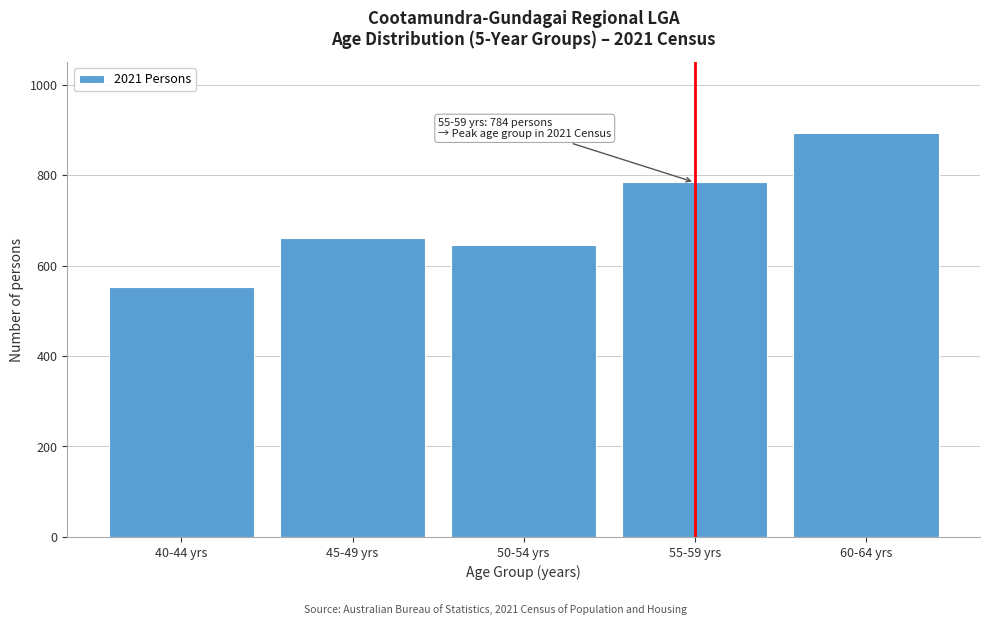

Reading left to right, list all the values displayed in this chart.

553	661	645	784	894